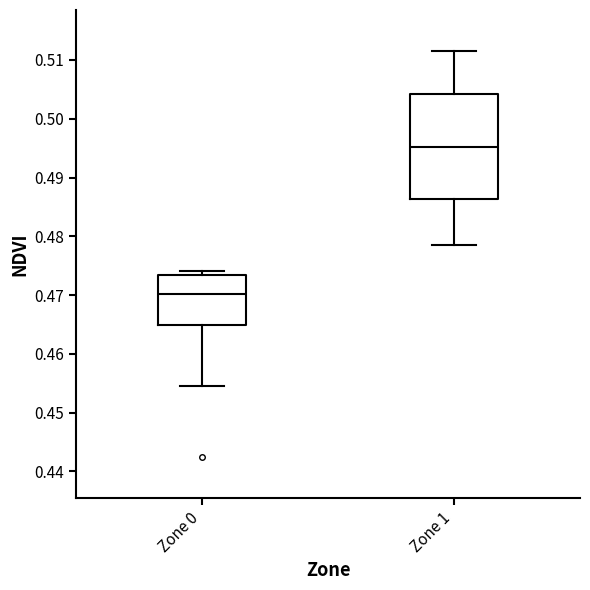

Which box is the tallest, from its lower edge to its upper edge?

Zone 1